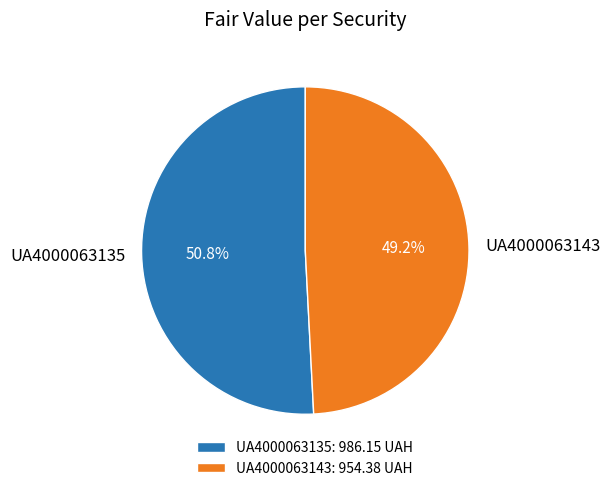

The UA4000063135 slice represents 51% of the pie. True or false?

True